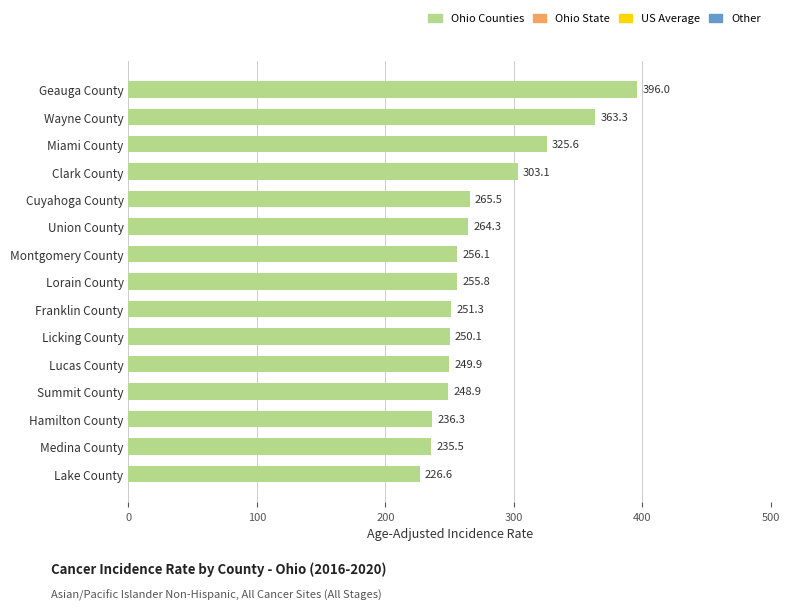

What is the difference between the maximum and minimum values?

169.4